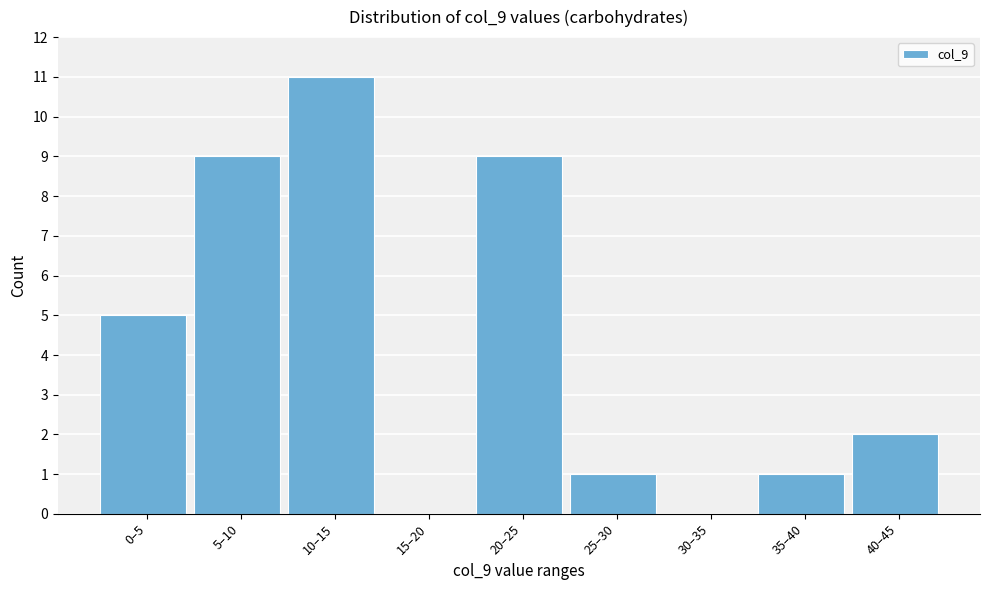

Reading left to right, transcribe all the data shown in this chart.

0–5=5	5–10=9	10–15=11	15–20=0	20–25=9	25–30=1	30–35=0	35–40=1	40–45=2